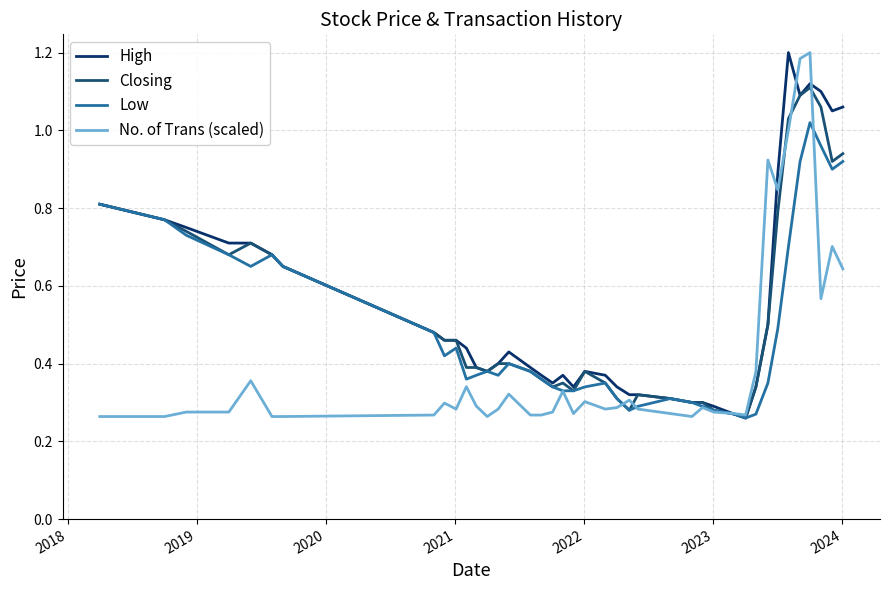

Is this an area chart (filled region under the line)?

No